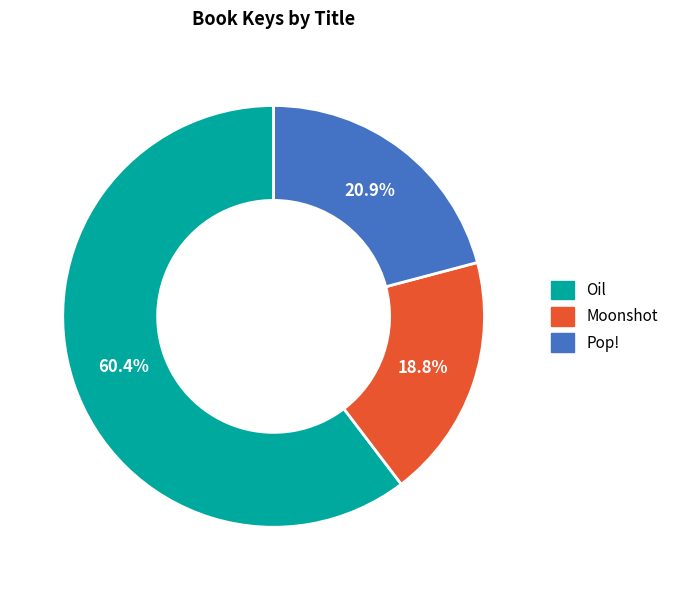

What percentage is the Moonshot slice, to the nearest percent?

19%